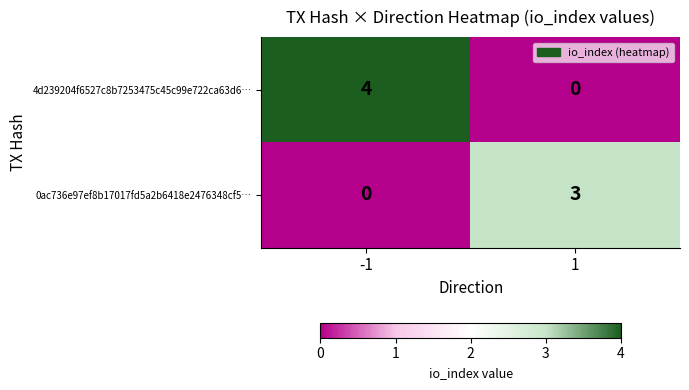

Which series has the widest spread of values?

4d239204f6527c8b7253475c45c99e722ca63d6…